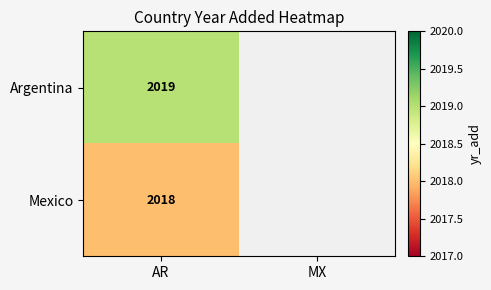

At which category is the sum across all series the highest?

AR